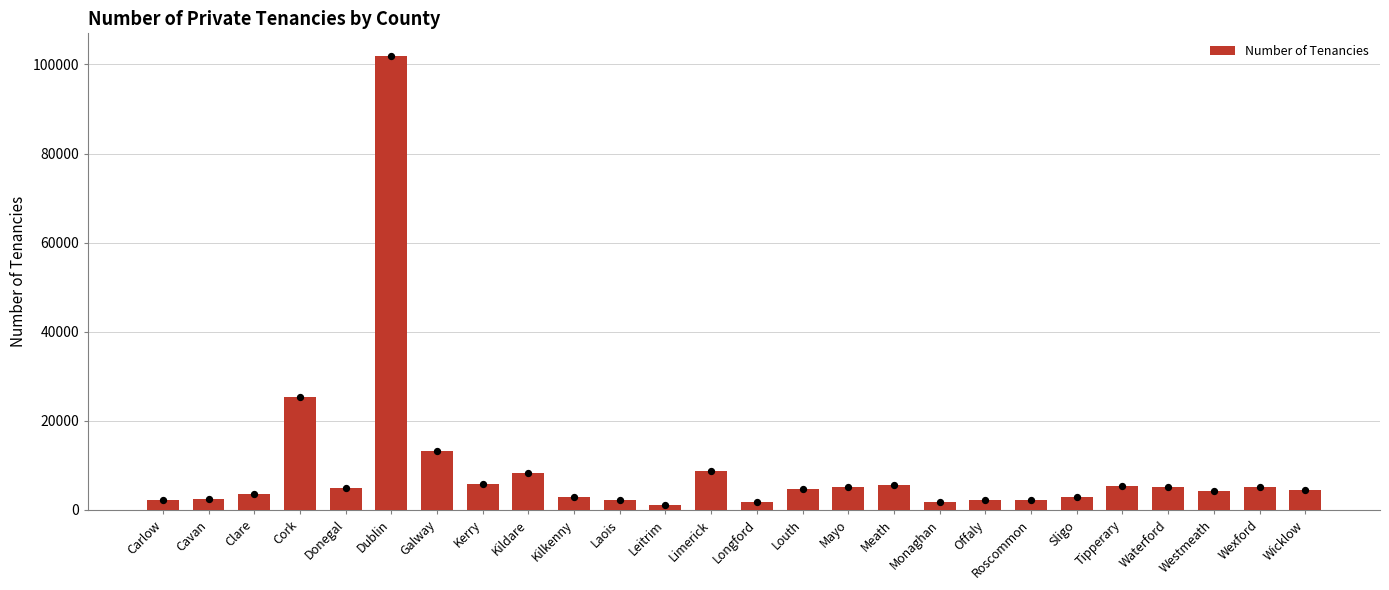

What is the change in value from Cavan to Donegal?

+2337